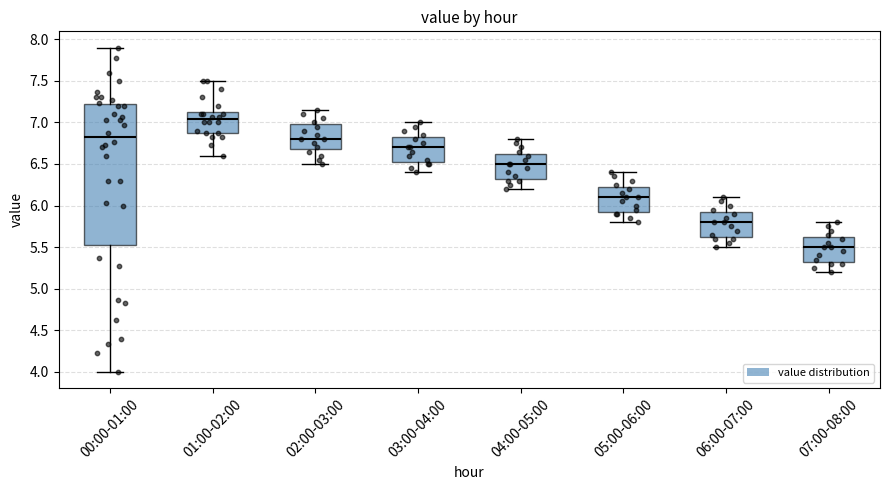

Where does the lower whisker of the box for 03:00-04:00 end on the y-axis? The values are not printed on the chart, so give them approximately, as read against the axis.

6.40